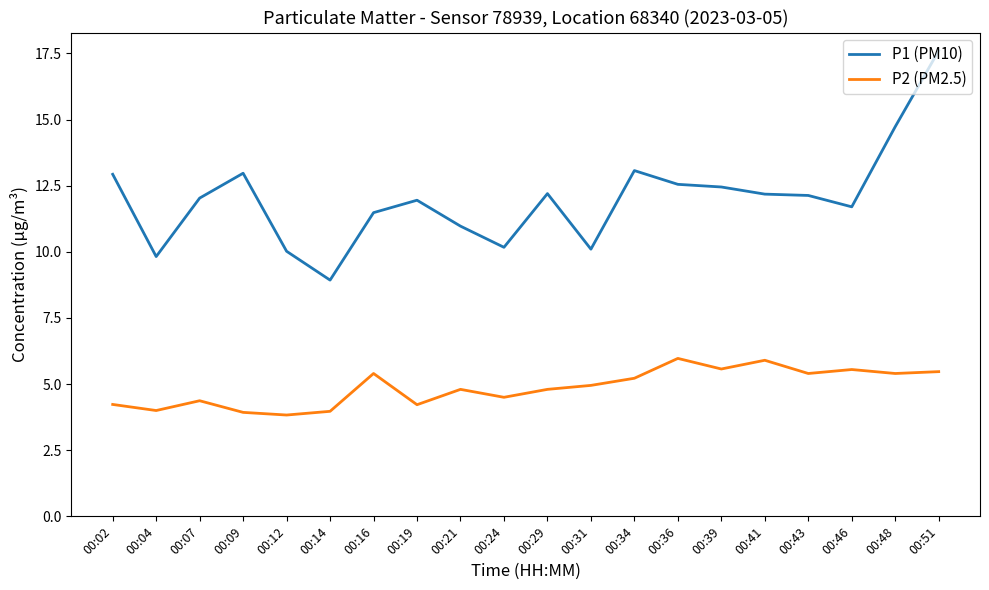

At which label does P1 (PM10) first exceed 12?

00:02